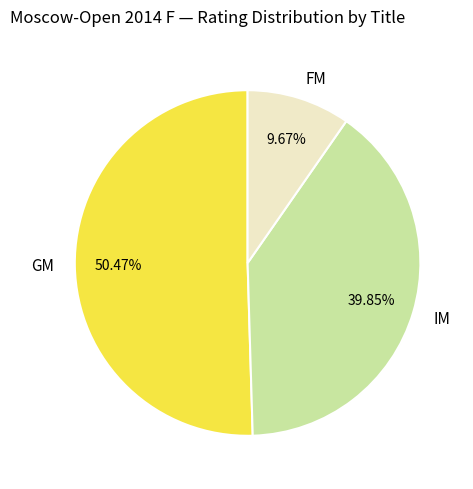

Approximately how many times larger is the value at IM compared to FM?

4.1